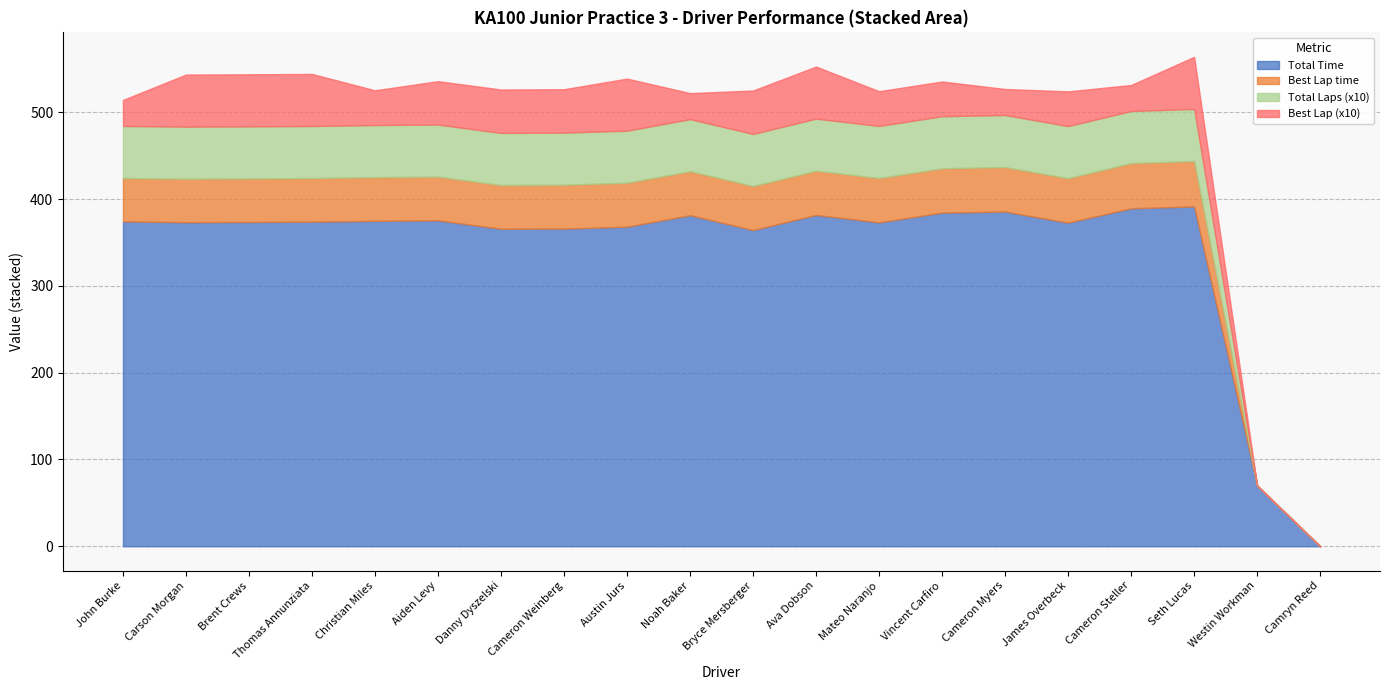

What are all the series names shown in the legend?

Total Time, Best Lap time, Total Laps (x10), Best Lap (x10)